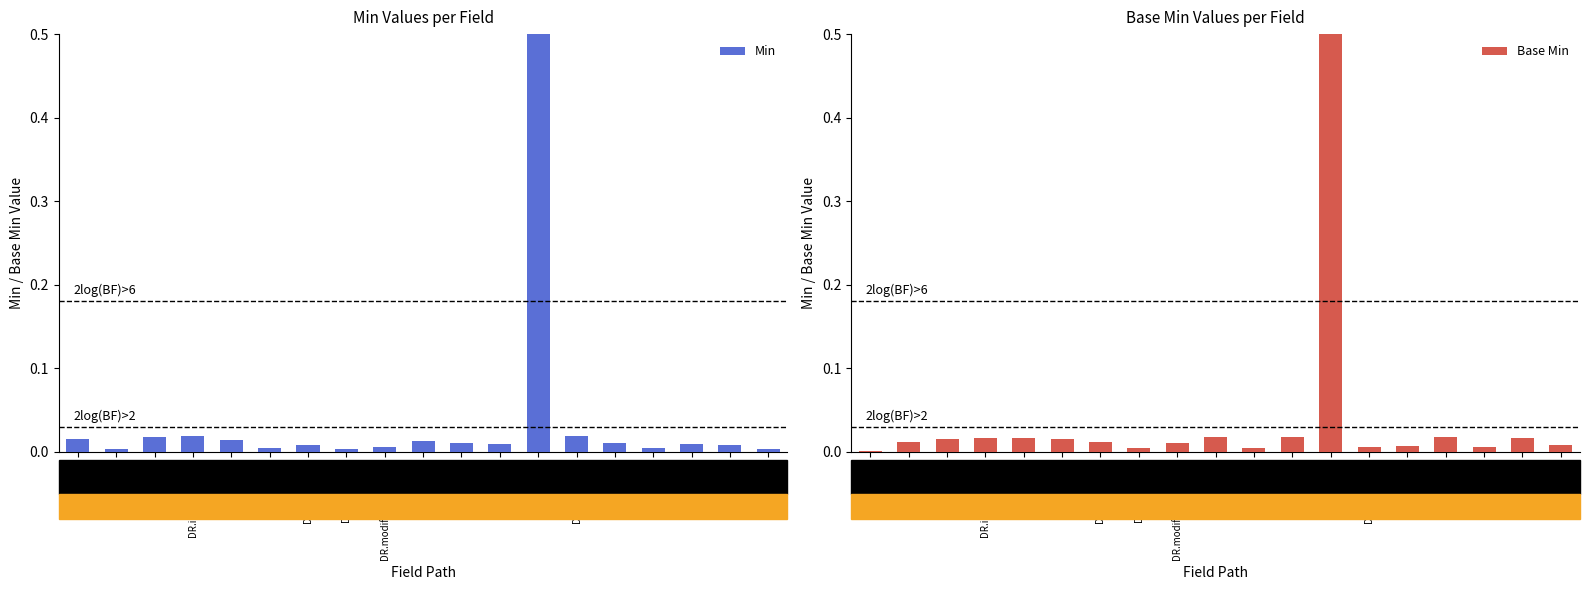

Rank the categories by Min value from highest to lowest.

DR.status, DR.implicitRules, DR.docStatus, DR.meta, DR, DR.language, DR.identifier, DR.version, DR.modality, DR.category, DR.basedOn, DR.contained, DR.subject, DR.modifierExtension, DR.text, DR.type, DR.context, DR.id, DR.extension